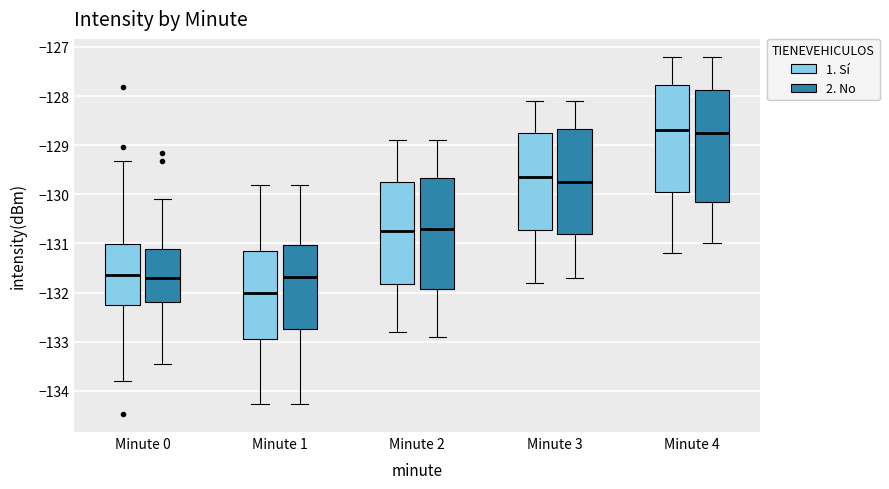

Reading left to right, read every box against the y-axis: the position of its median line, the range the box covers, and the ends of its whiskers. The values are not printed on the chart, so give them approximately, as read against the axis.

Minute 0 (1. Sí): median -131.6, box -132.2 to -131.0, whiskers -133.8 to -129.3
Minute 0 (2. No): median -131.7, box -132.2 to -131.1, whiskers -133.5 to -130.1
Minute 1 (1. Sí): median -132.0, box -133.0 to -131.2, whiskers -134.3 to -129.8
Minute 1 (2. No): median -131.7, box -132.7 to -131.0, whiskers -134.3 to -129.8
Minute 2 (1. Sí): median -130.7, box -131.8 to -129.7, whiskers -132.8 to -128.9
Minute 2 (2. No): median -130.7, box -131.9 to -129.7, whiskers -132.9 to -128.9
Minute 3 (1. Sí): median -129.6, box -130.7 to -128.7, whiskers -131.8 to -128.1
Minute 3 (2. No): median -129.7, box -130.8 to -128.7, whiskers -131.7 to -128.1
Minute 4 (1. Sí): median -128.7, box -129.9 to -127.8, whiskers -131.2 to -127.2
Minute 4 (2. No): median -128.7, box -130.1 to -127.9, whiskers -131.0 to -127.2